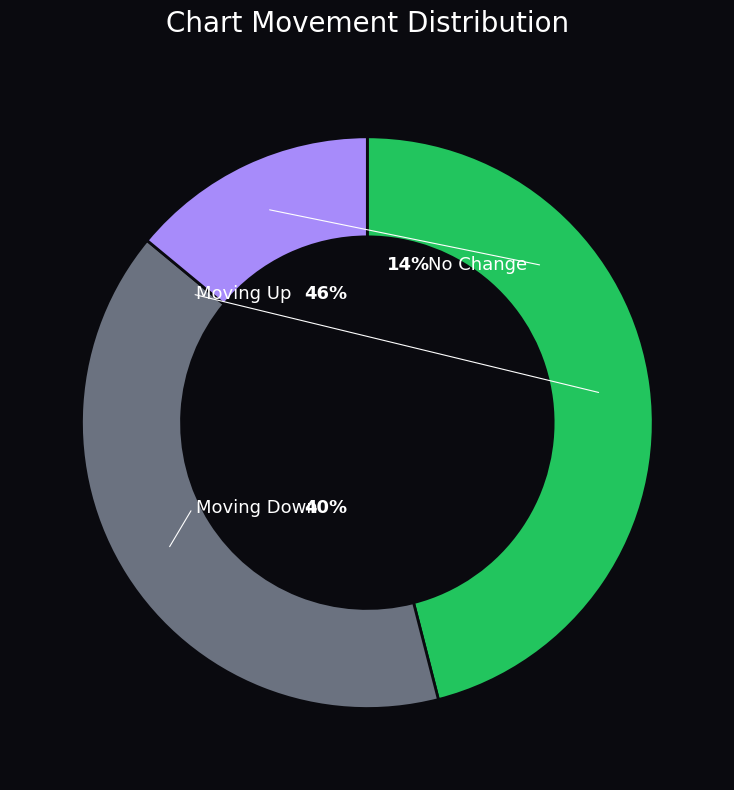

To the nearest percent, what is the combined percentage of up and -?

60%